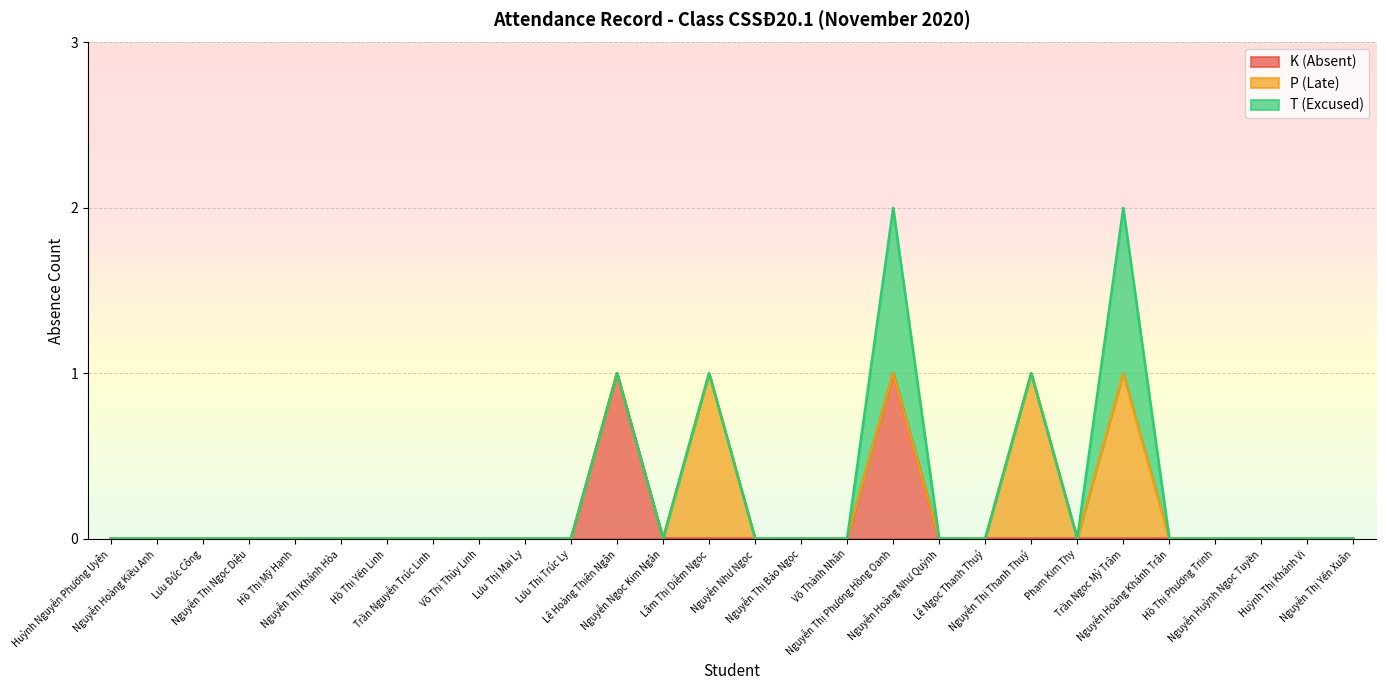

Which label corresponds to the smallest value in the chart?

Huỳnh Nguyễn Phương Uyên